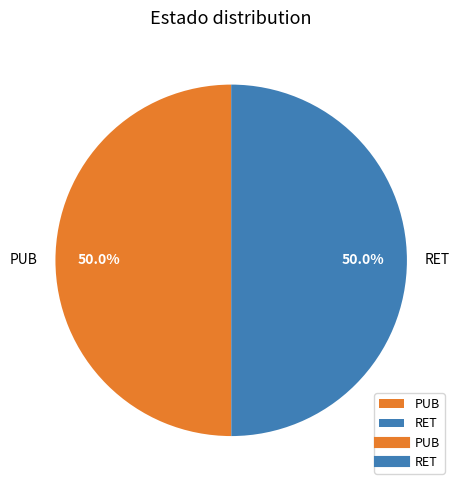

How much of the chart is everything except PUB?

50.0%